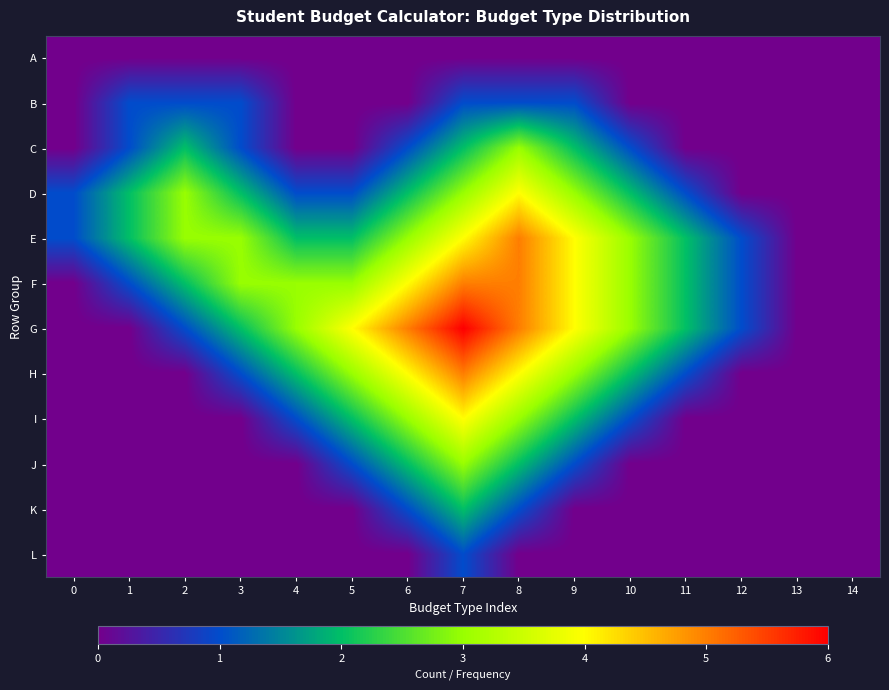

What is the difference between the highest and lowest values at 3?

3